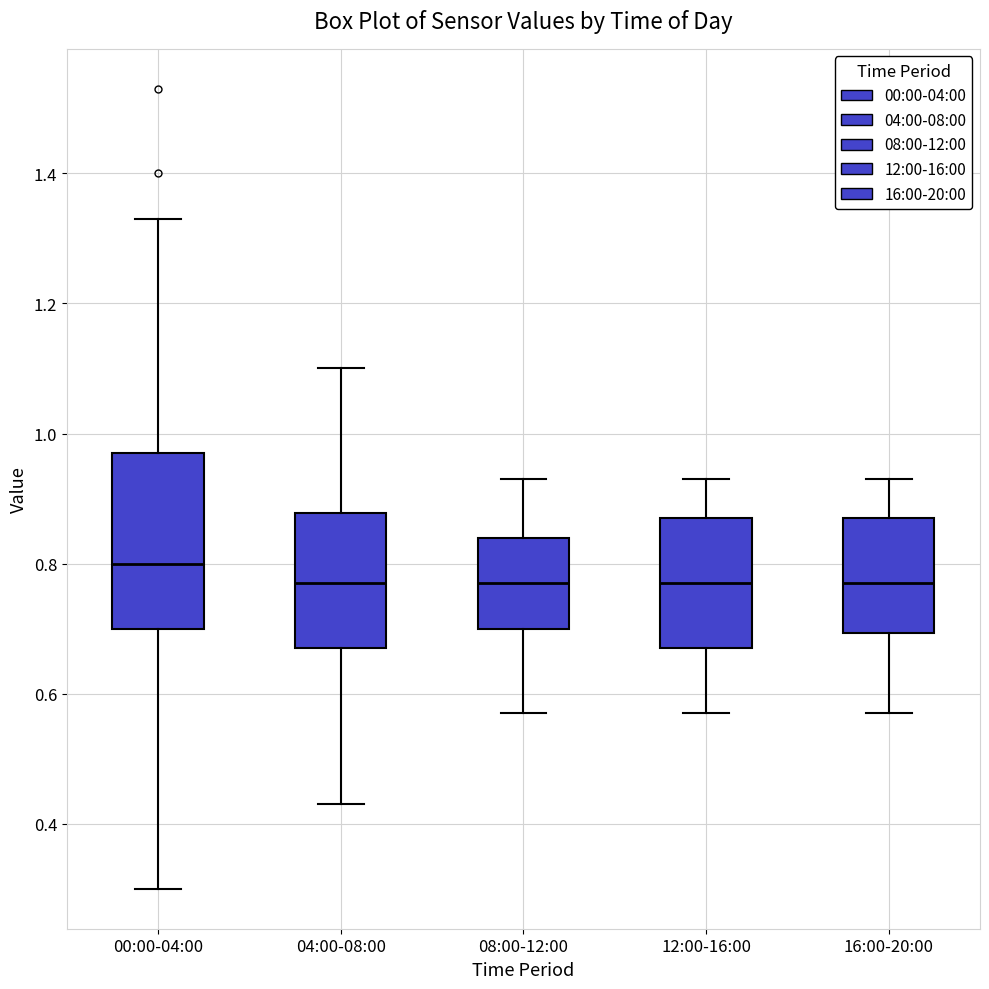

Which box has the highest median line?

00:00-04:00